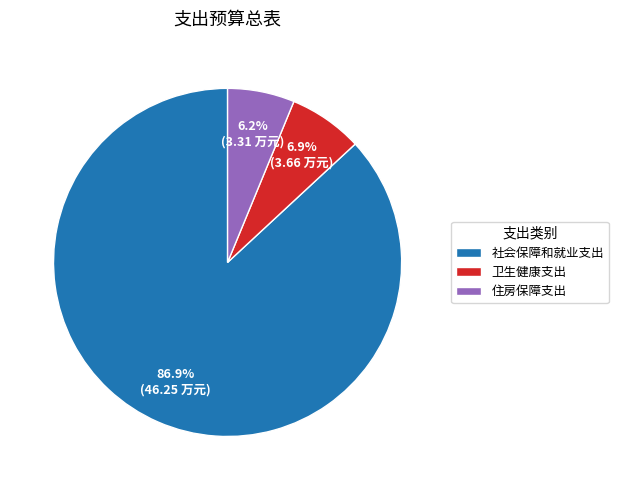

Is it true that 卫生健康支出 is 7% of the pie?

True